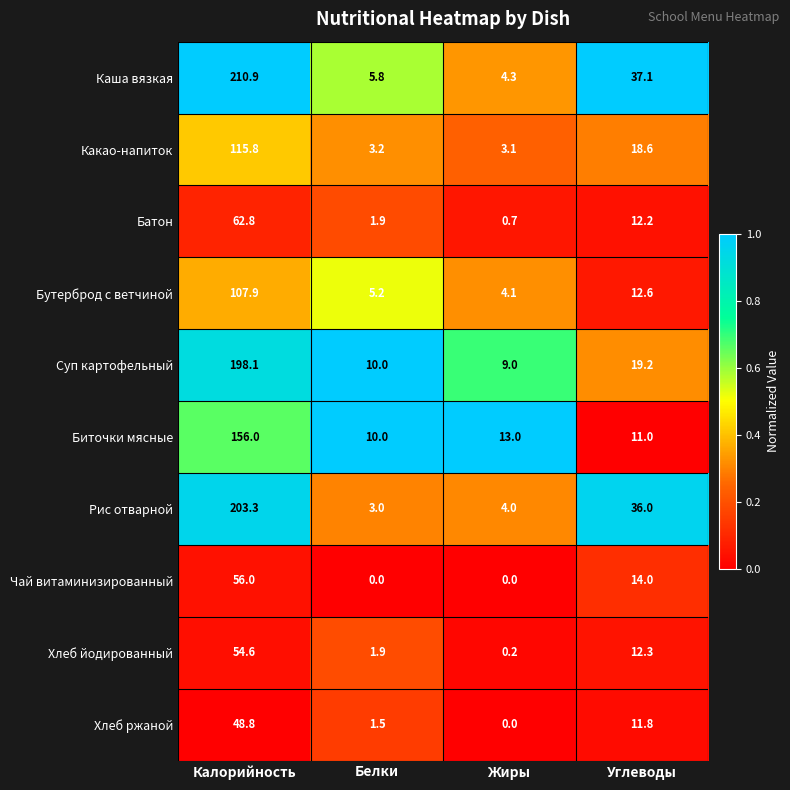

Read the Каша вязкая value at Калорийность.

210.9